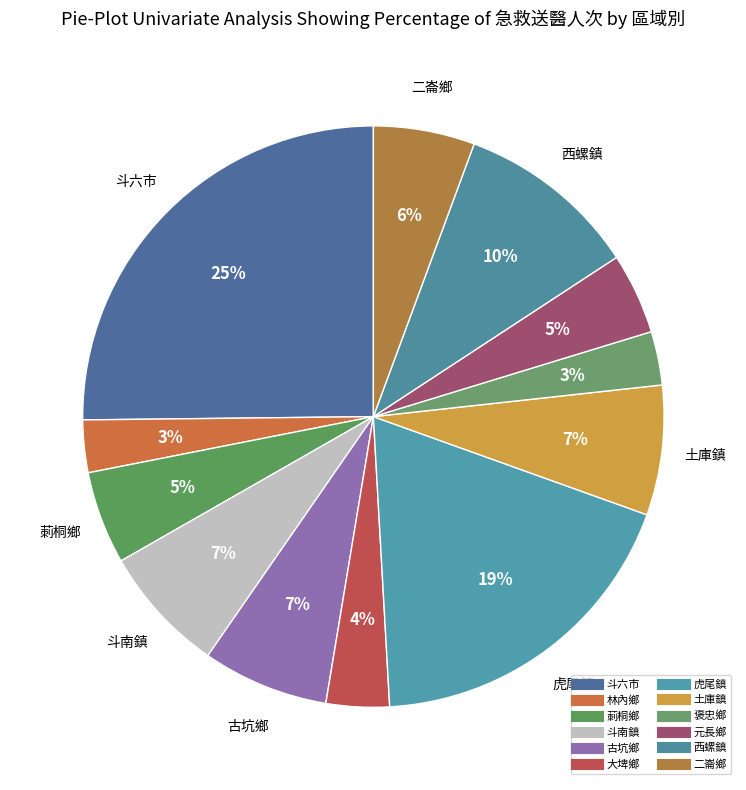

Is there any slice that represents more than half of the pie?

No